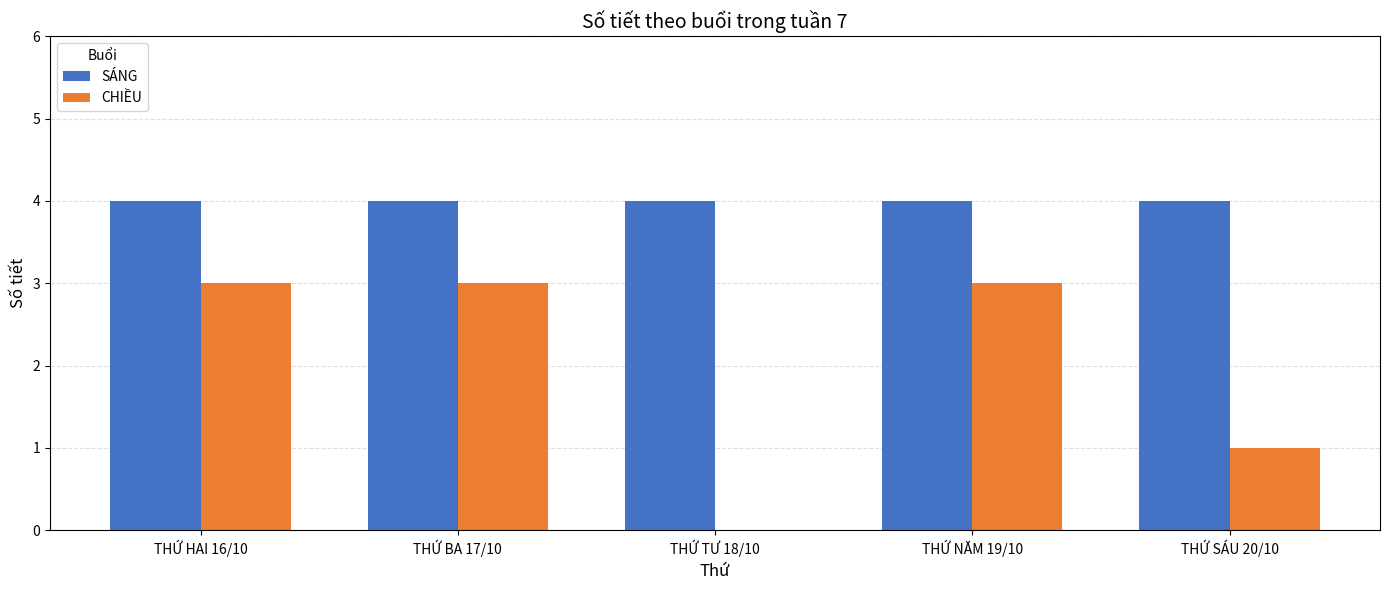

Which series changed the most between THỨ NĂM 19/10 and THỨ SÁU 20/10?

CHIỀU